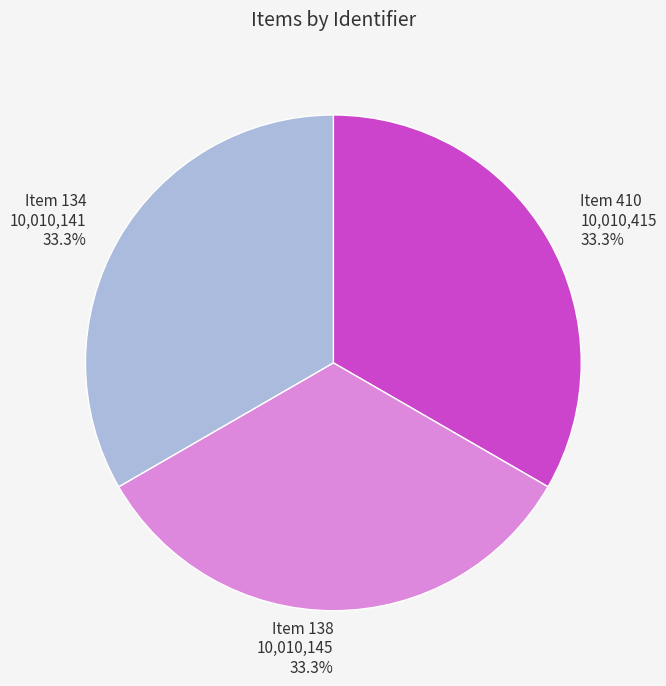

Approximately how many times larger is the value at Item 410 compared to Item 134?

1.0